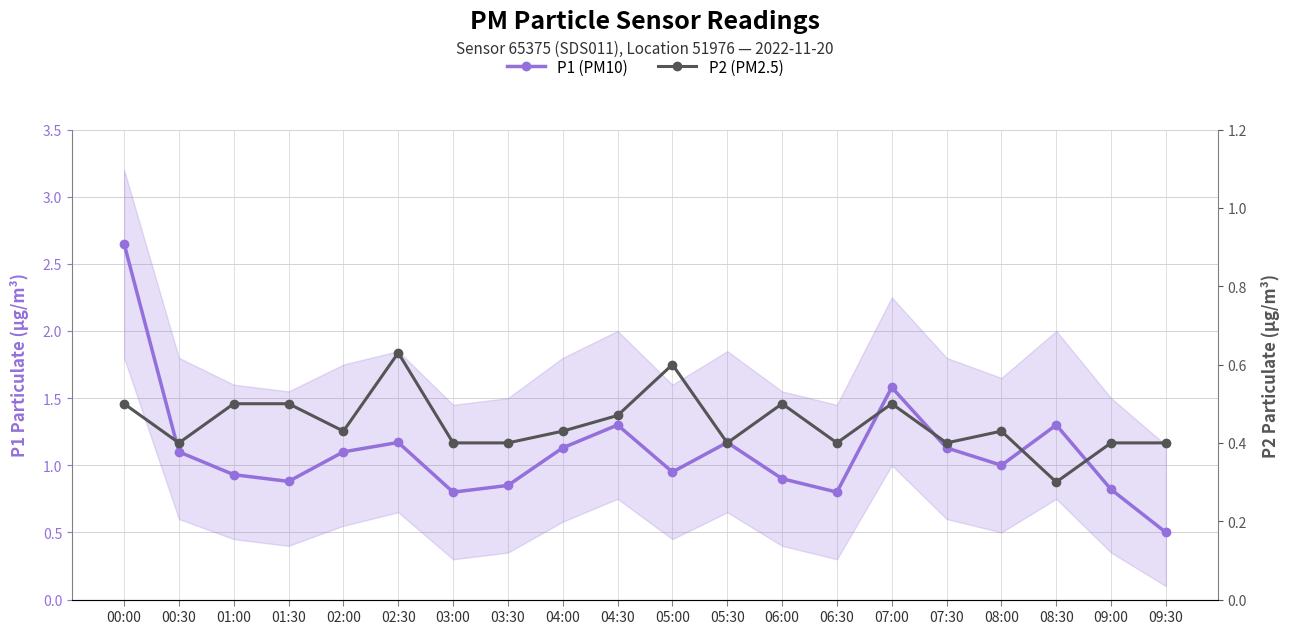

How many P2 (PM2.5) values are between 0 and 1?

20